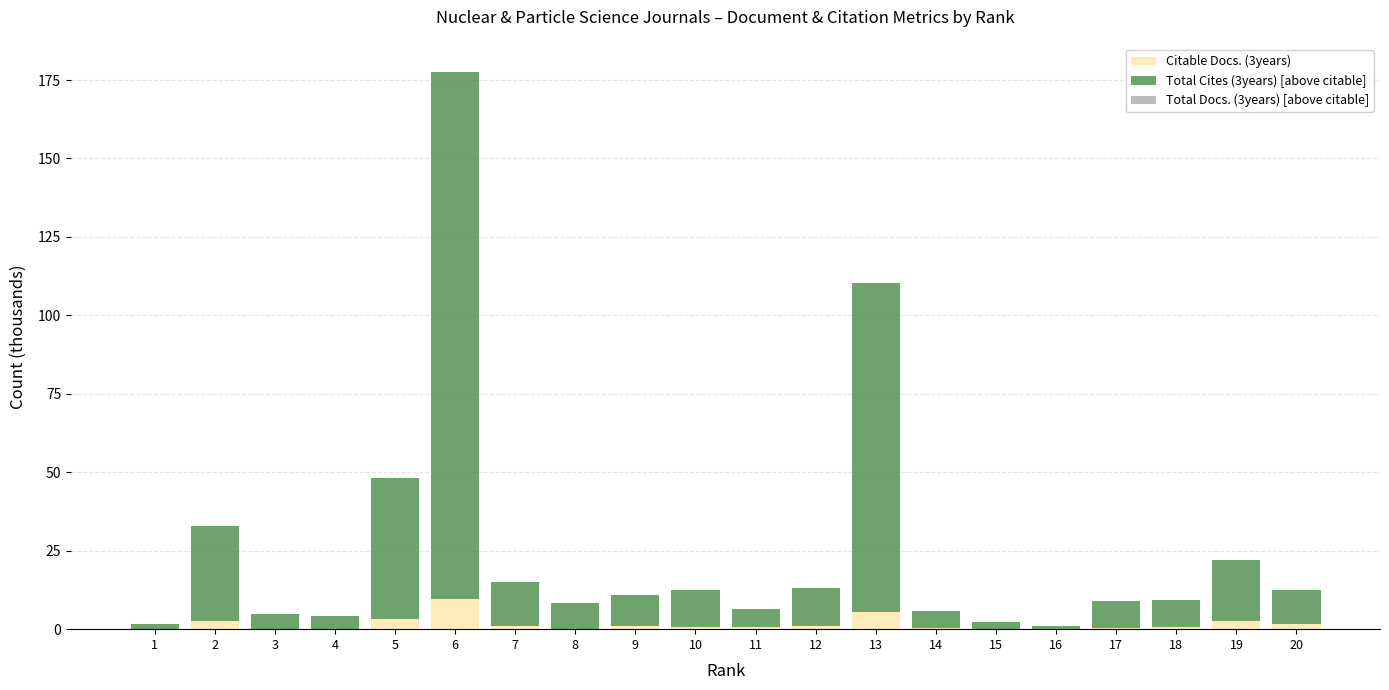

Rank the series by their maximum value, from lowest to highest.

Total Docs. (3years) [above citable], Citable Docs. (3years), Total Cites (3years) [above citable]